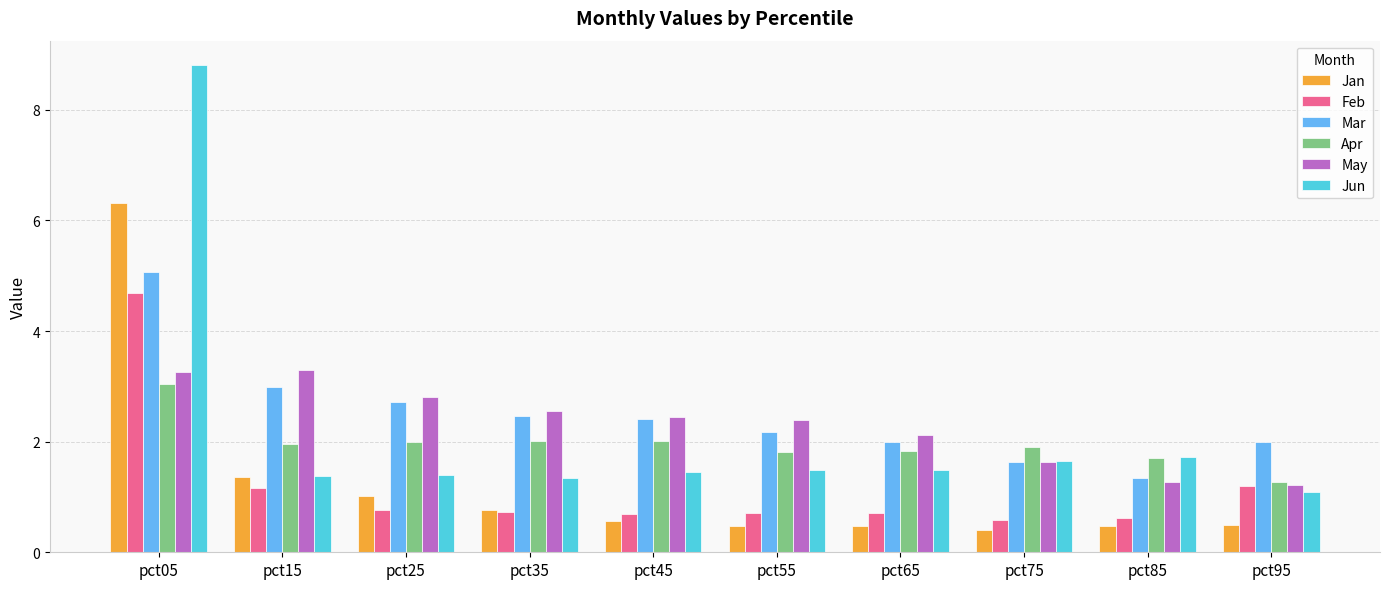

Does the chart contain any negative values?

No